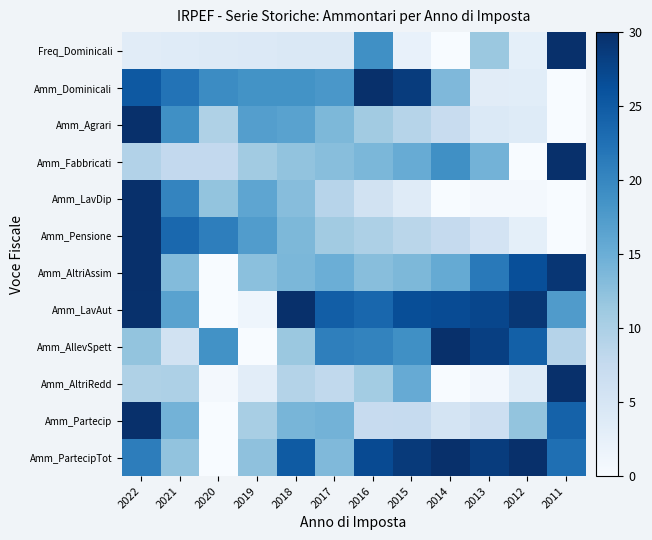

Rank the series at 2019 from lowest to highest value.

Amm_AllevSpett, Amm_LavAut, Amm_AltriRedd, Freq_Dominicali, Amm_Partecip, Amm_Fabbricati, Amm_PartecipTot, Amm_AltriAssim, Amm_LavDip, Amm_Agrari, Amm_Pensione, Amm_Dominicali